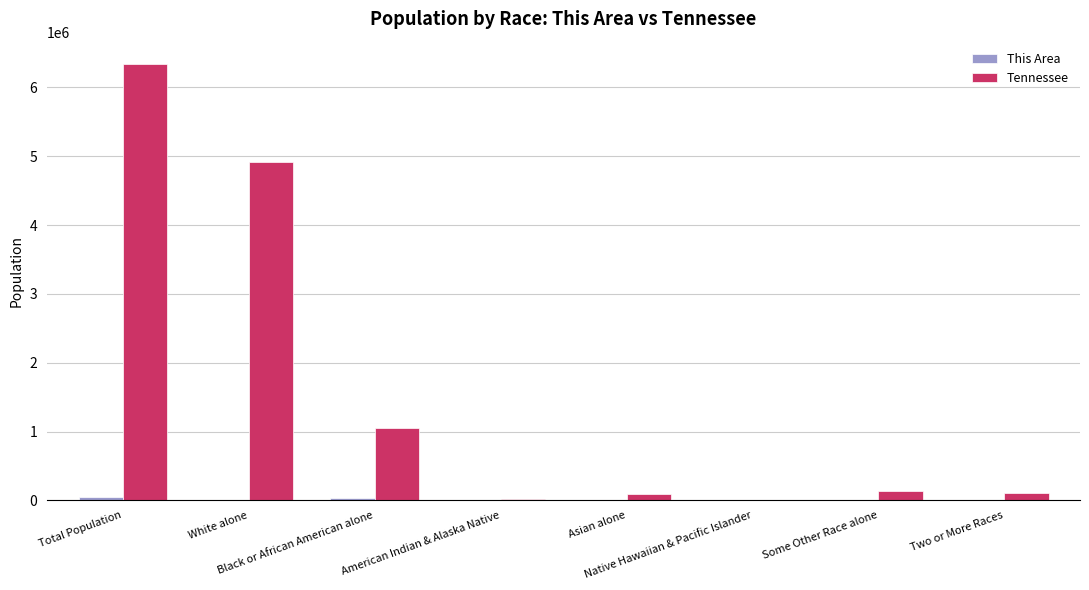

What is the highest value of the Tennessee series?

6346105